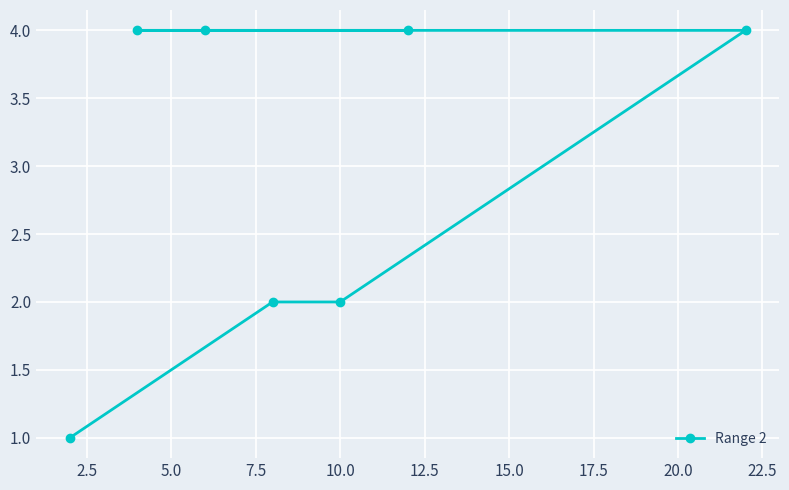

How many distinct data groups are displayed?

1